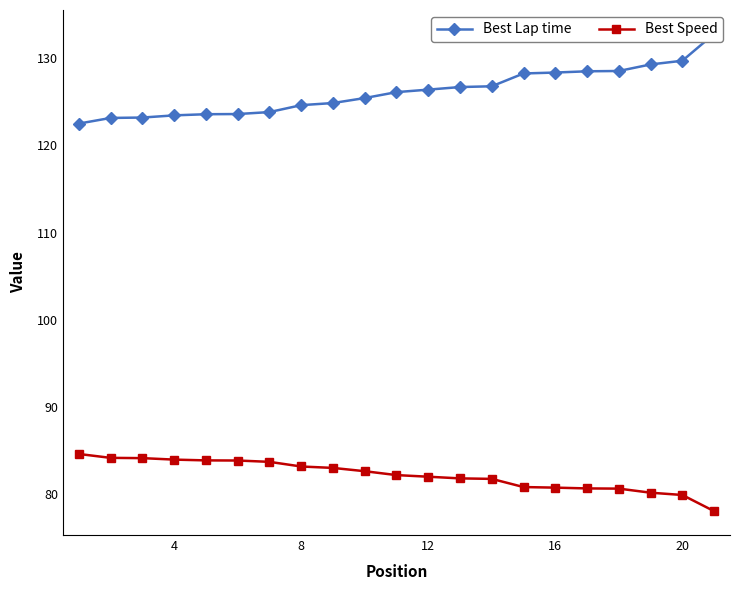

At how many categories does at least one series exceed 111?

21